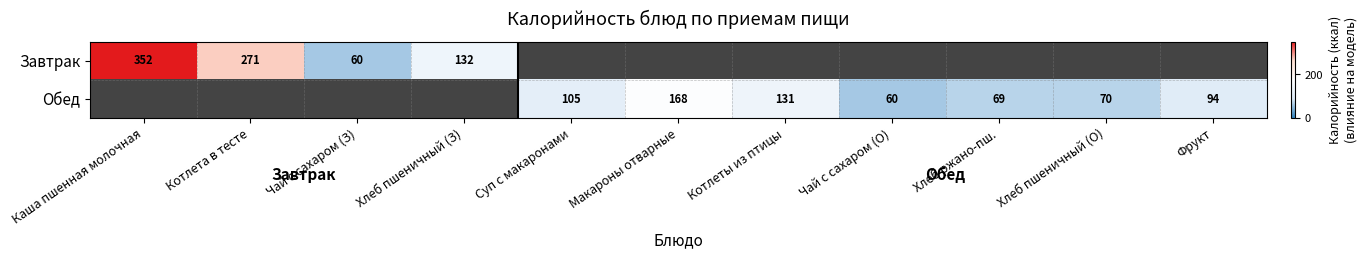

How many categories are shown in the chart?

11